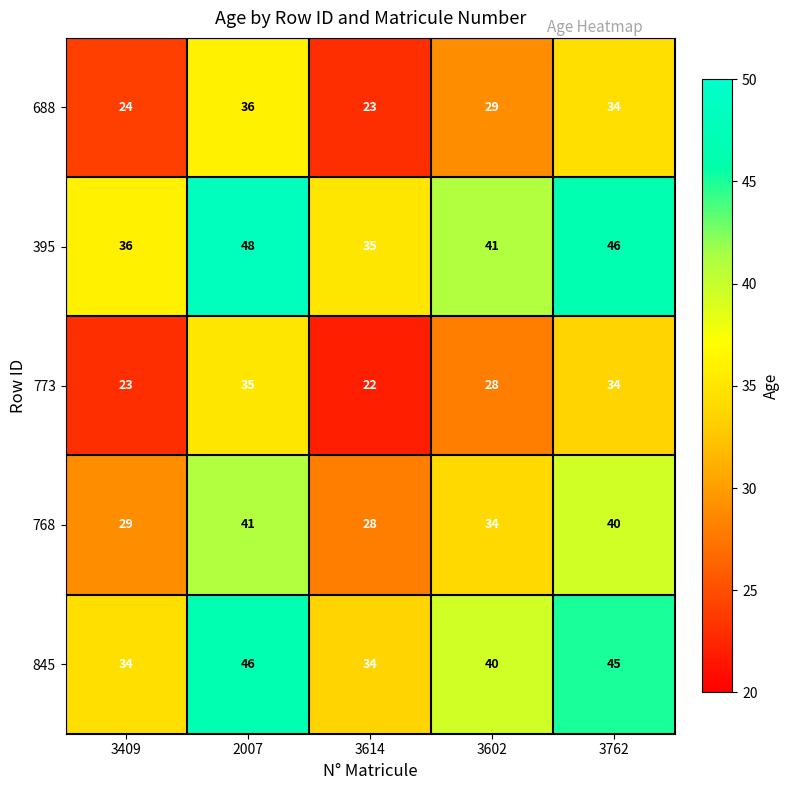

How many values in the 845 series are below 40?

2